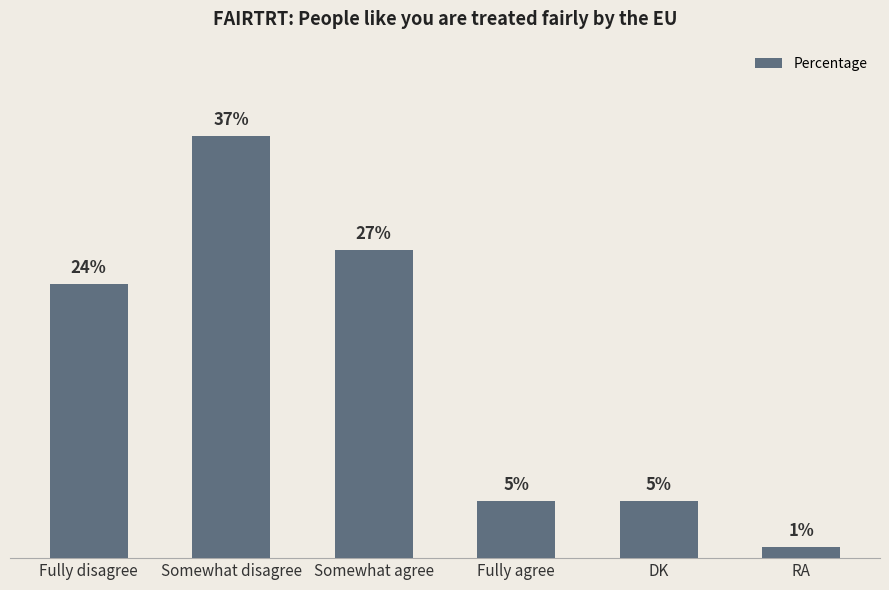

Which has a higher value, Fully disagree or Fully agree?

Fully disagree